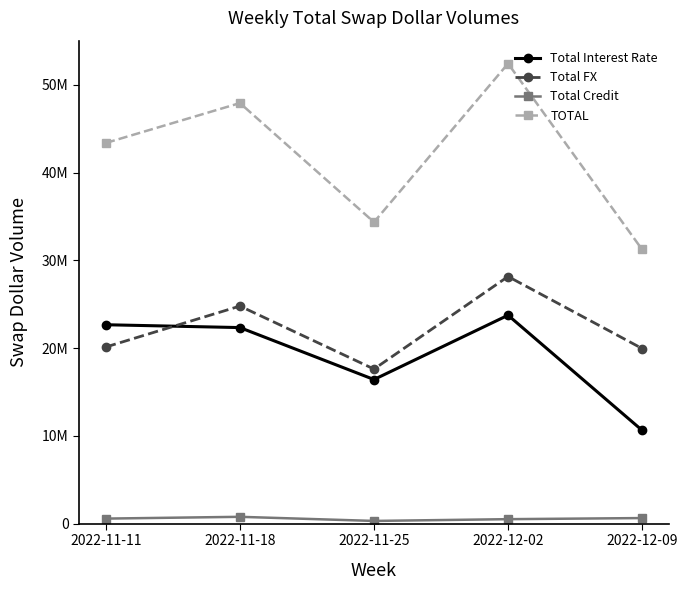

Rank the series by their maximum value, from lowest to highest.

Total Credit, Total Interest Rate, Total FX, TOTAL